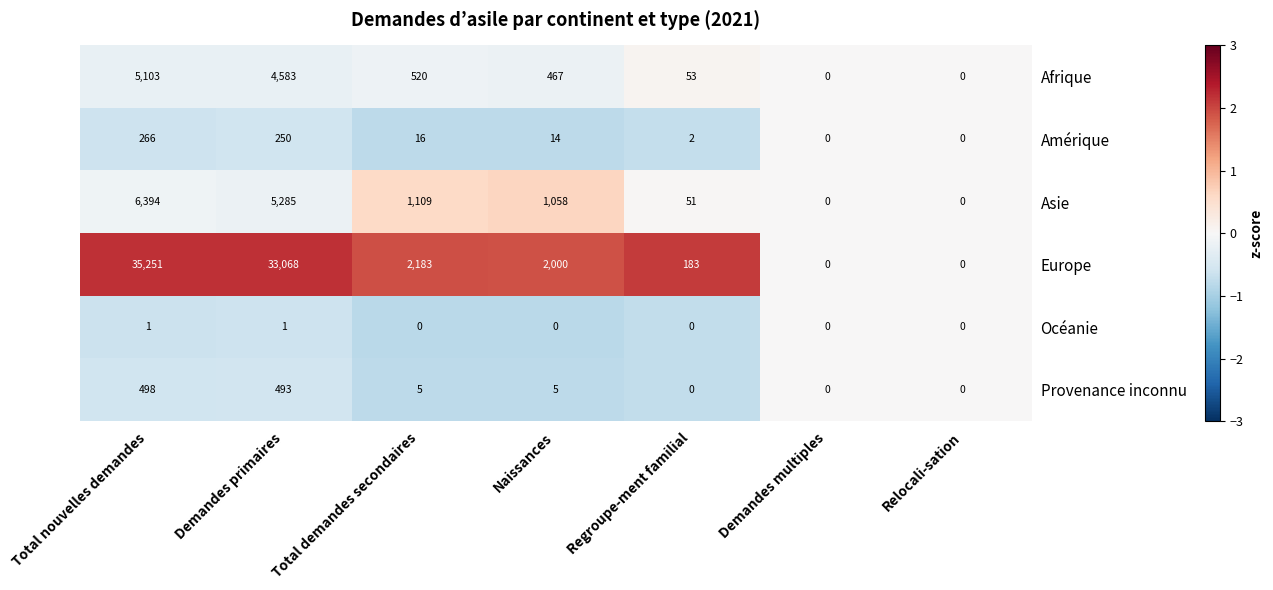

Which series has the largest range (max minus min)?

Europe